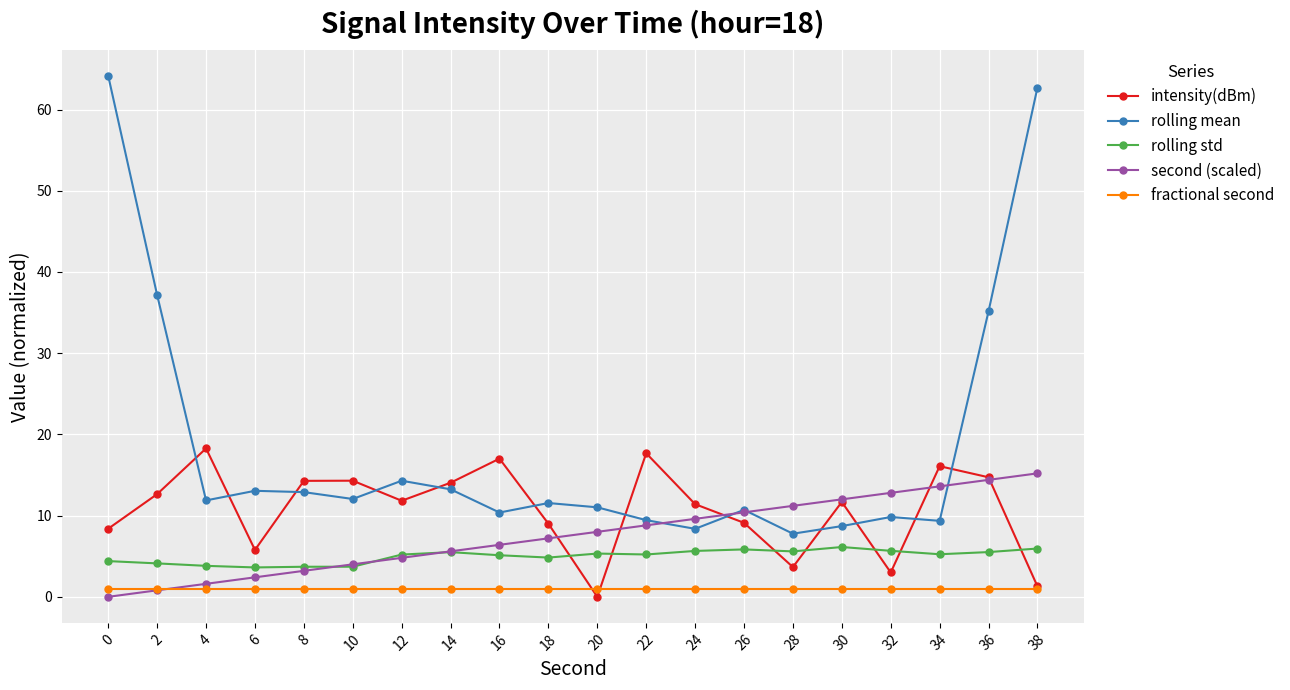

The rolling std series shows 5.5 at 14. True or false?

True